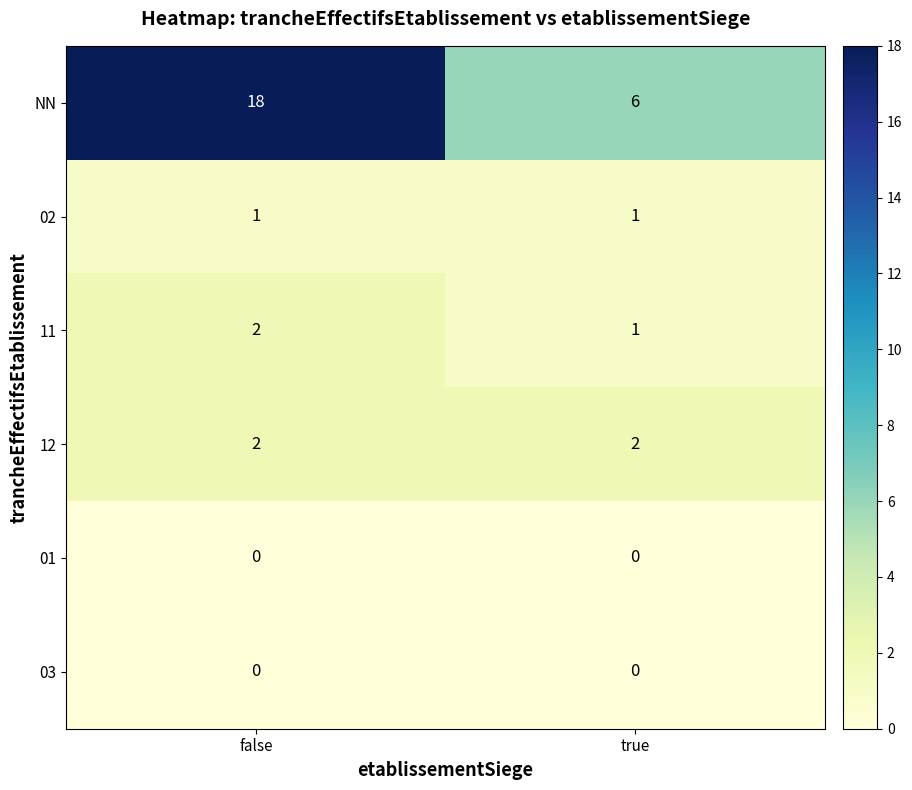

What is the greatest value displayed?

18